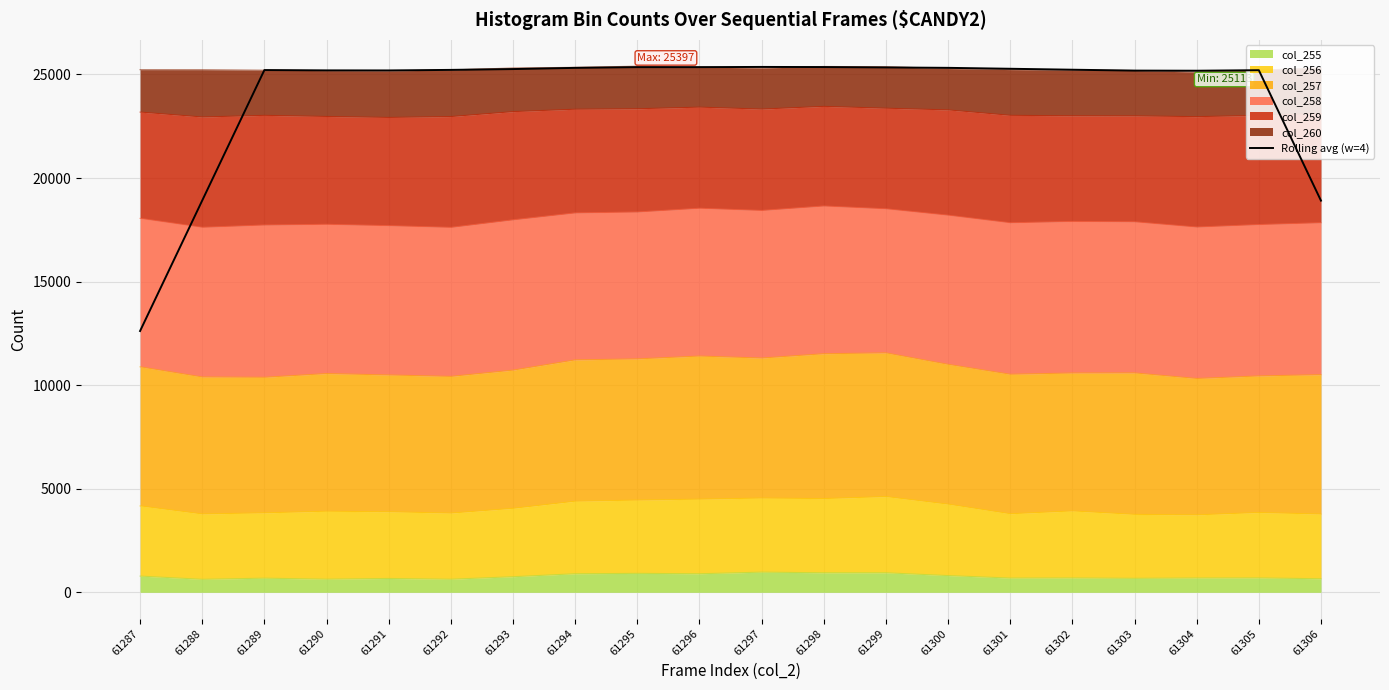

Where is the data nearest to the value 18987?

61288